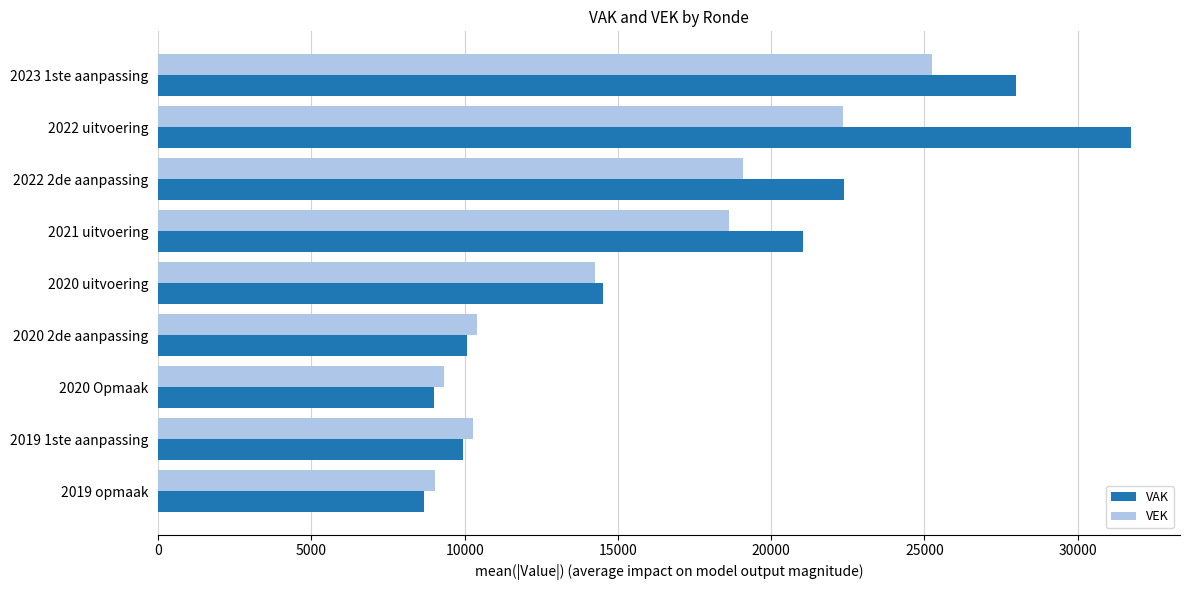

At which label is VEK closest to 17139?

2021 uitvoering